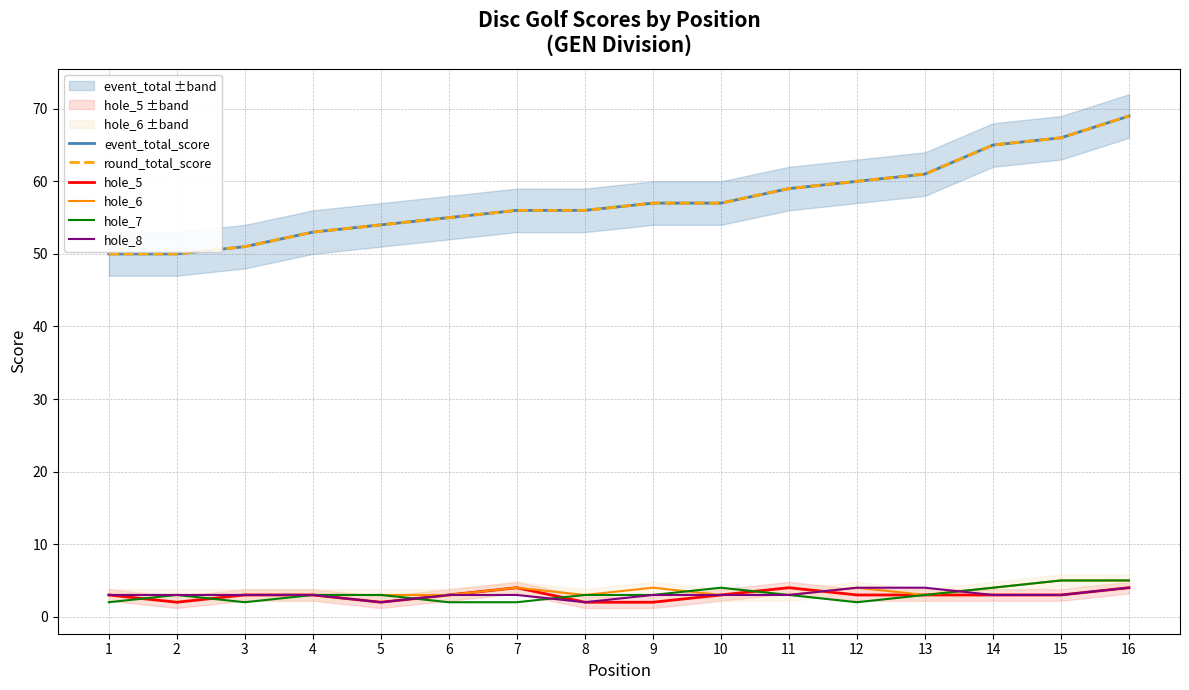

Which series has the widest spread of values?

event_total_score